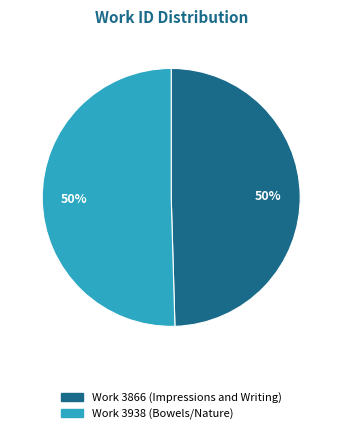

To the nearest percent, what is the average slice percentage?

50%